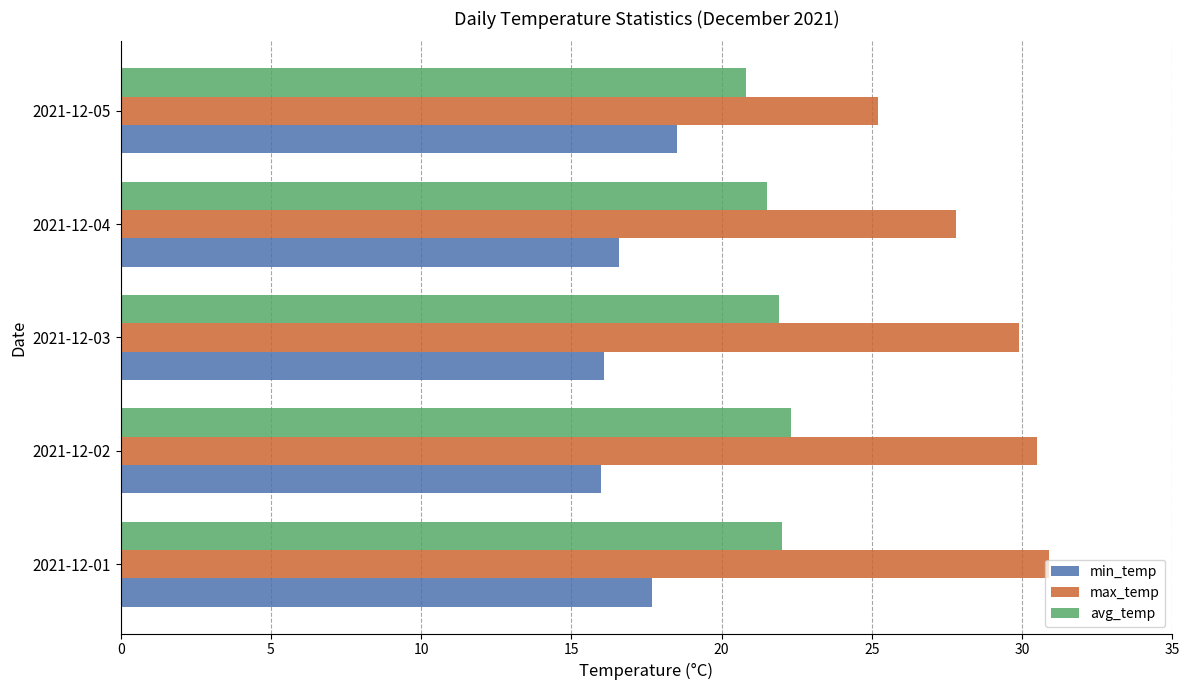

What is the smallest value displayed?

16.0